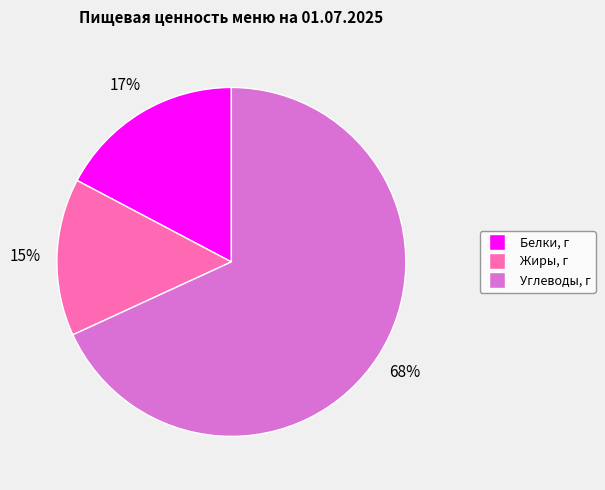

Do Жиры, г and Углеводы, г together represent more than half of the pie?

Yes